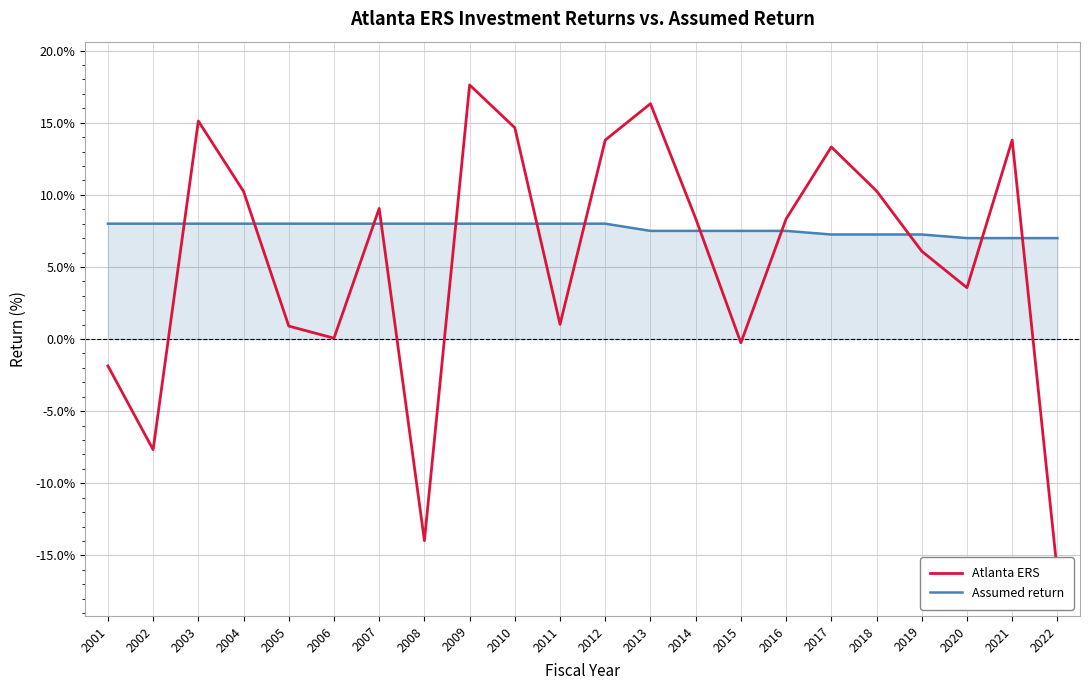

How many series are shown in this chart?

2